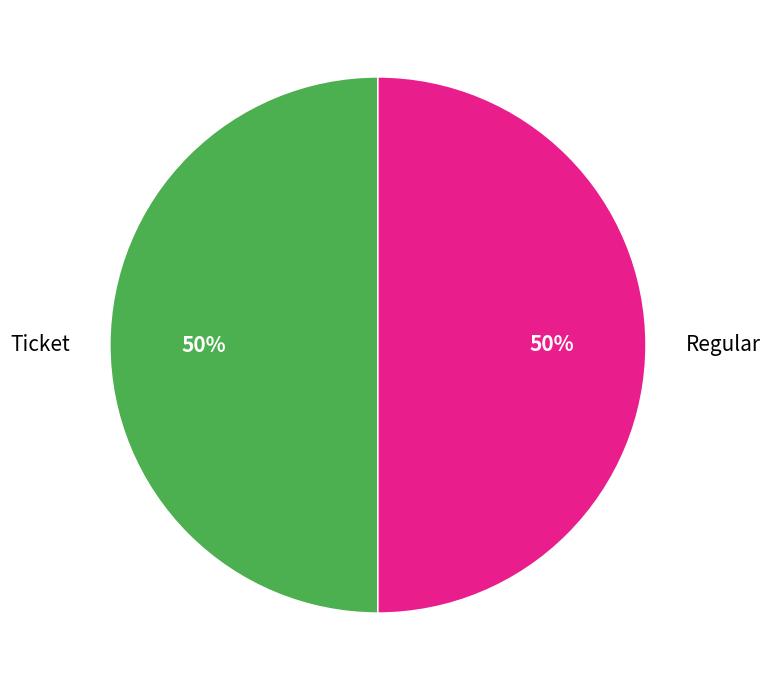

How many segments does this pie chart have?

2